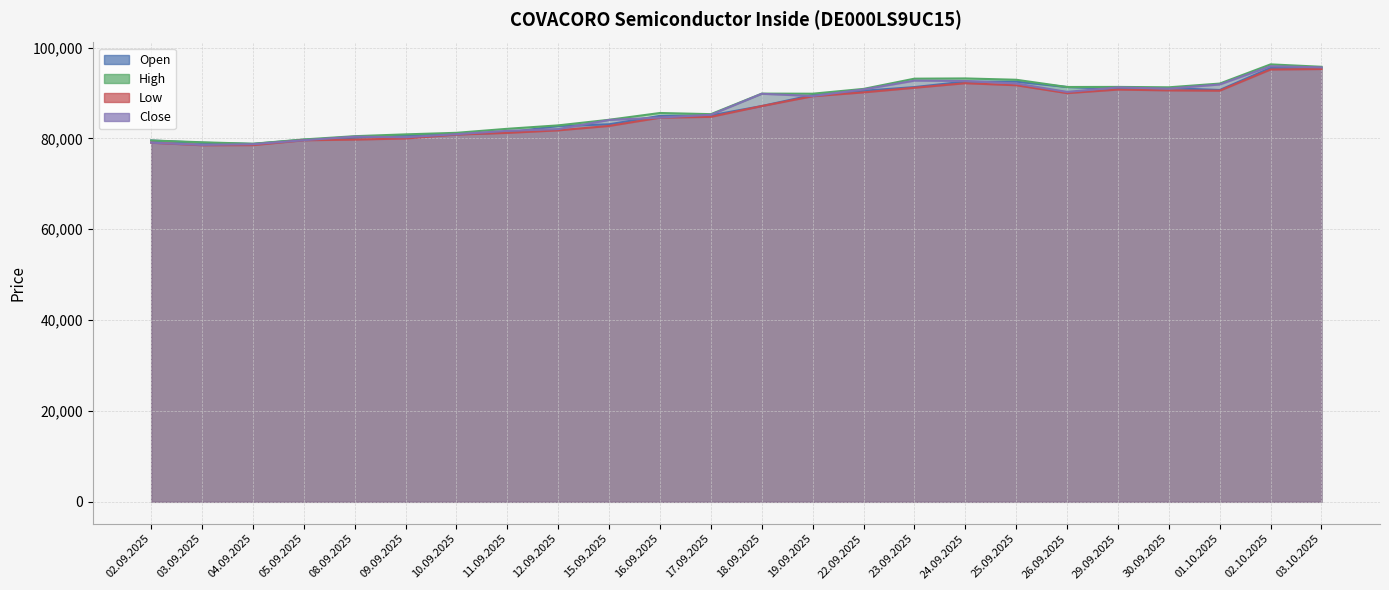

At how many categories does at least one series exceed 78667?

24